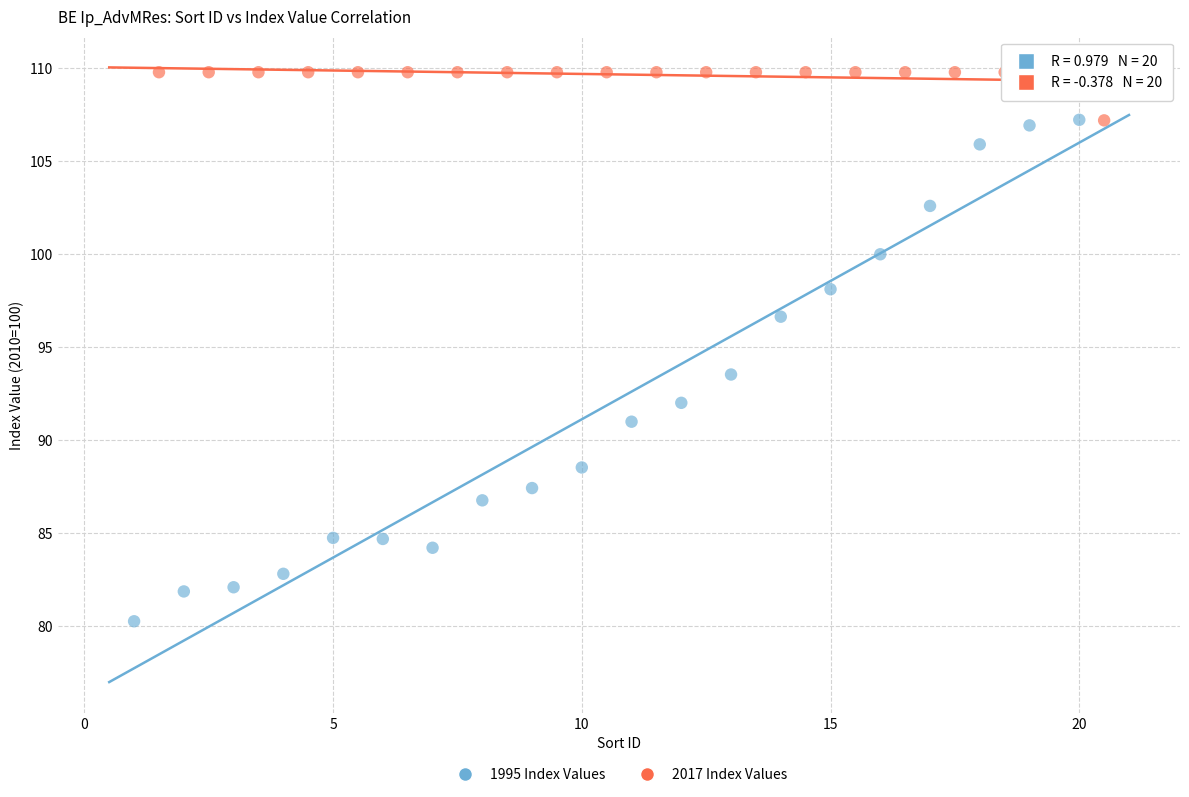

Which series reaches the maximum Y coordinate?

2017 Index Values